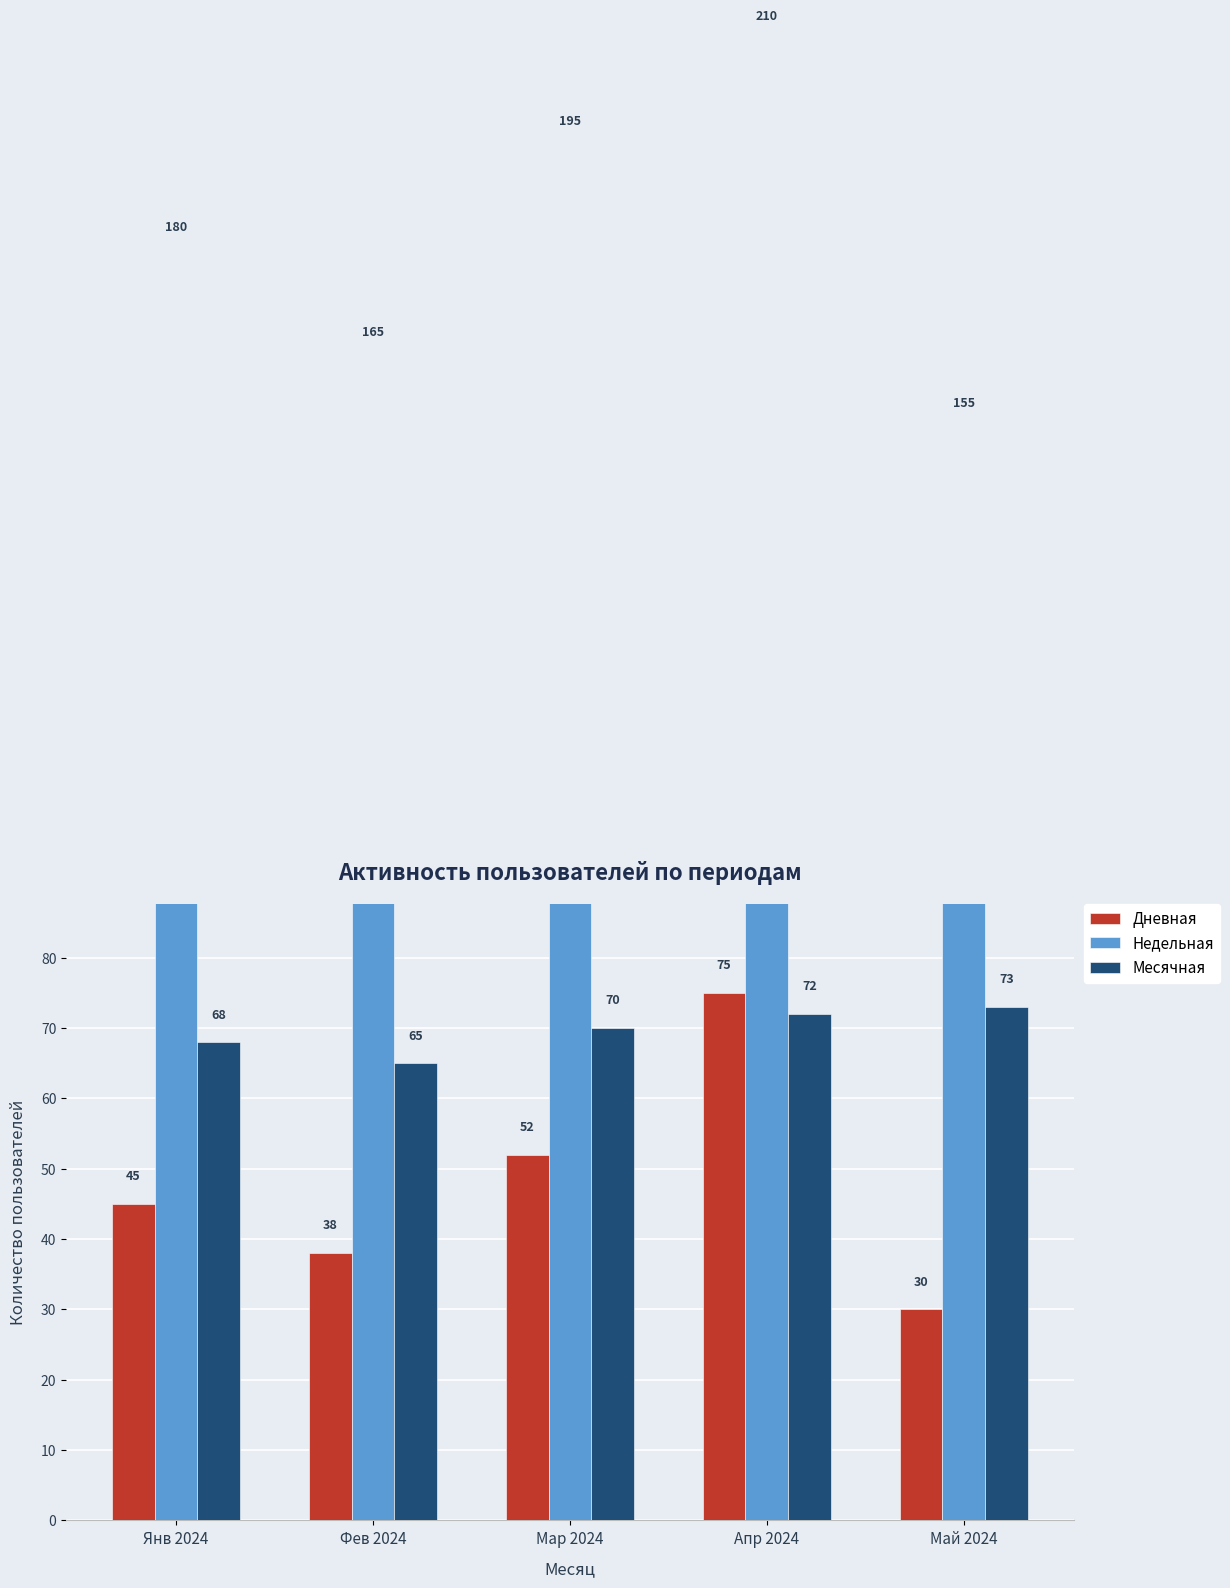

How many bars are there in total?

15